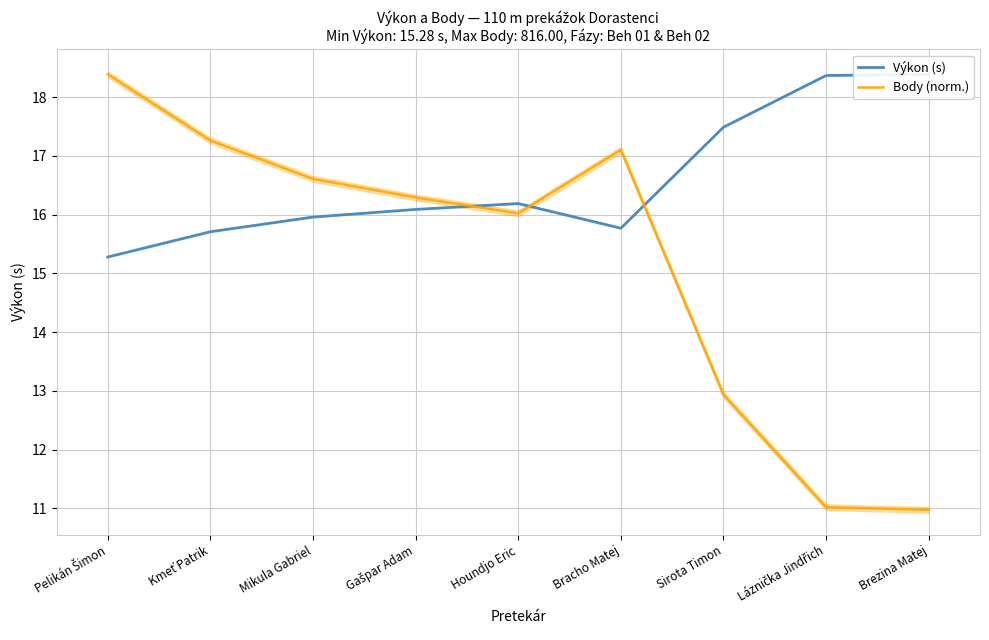

What is the sum of the Body (norm.) values at Brezina Matej and Kmeť Patrik?

28.2